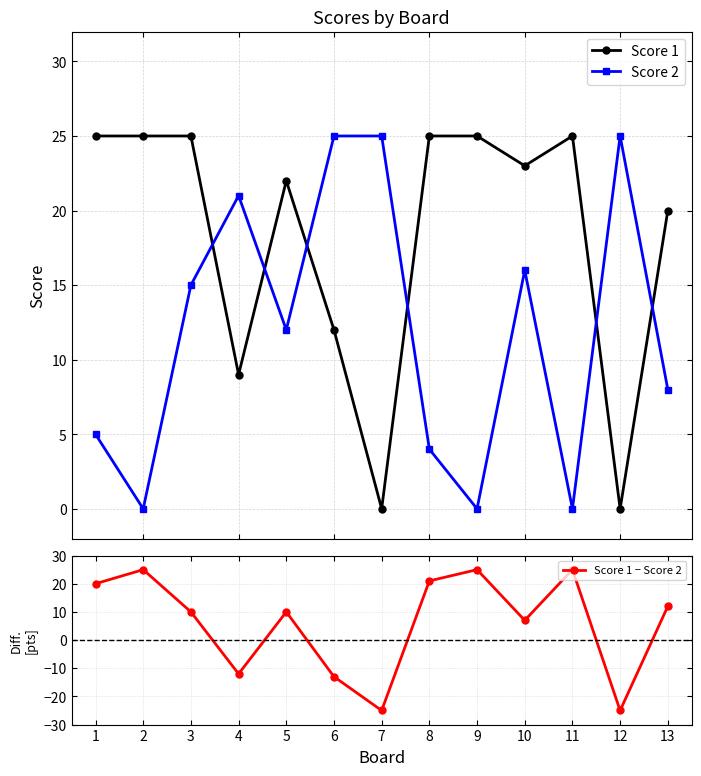

At which label does Score 1 reach its minimum?

7